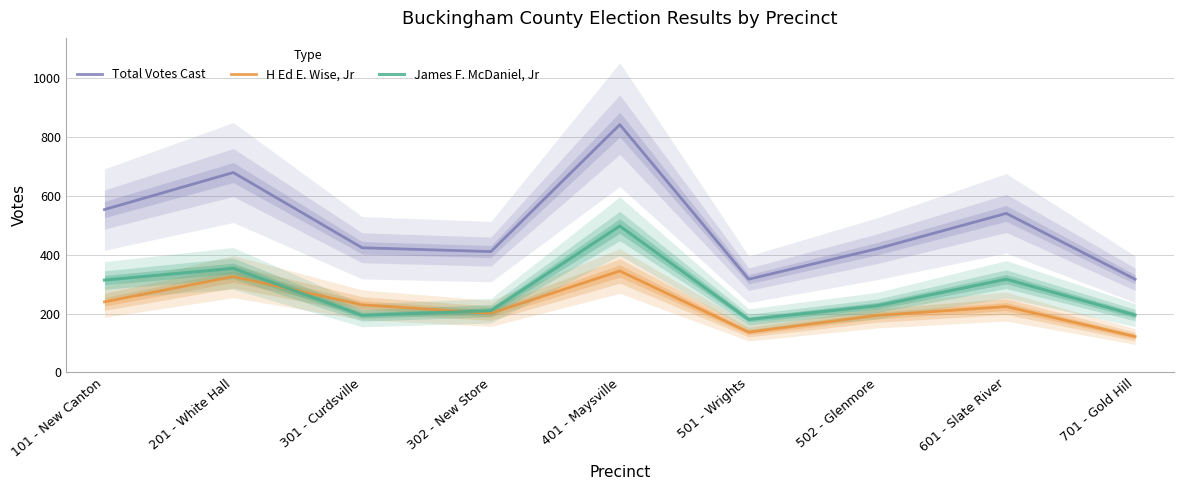

What is the difference between the H Ed E. Wise, Jr values at 501 - Wrights and 101 - New Canton?

103